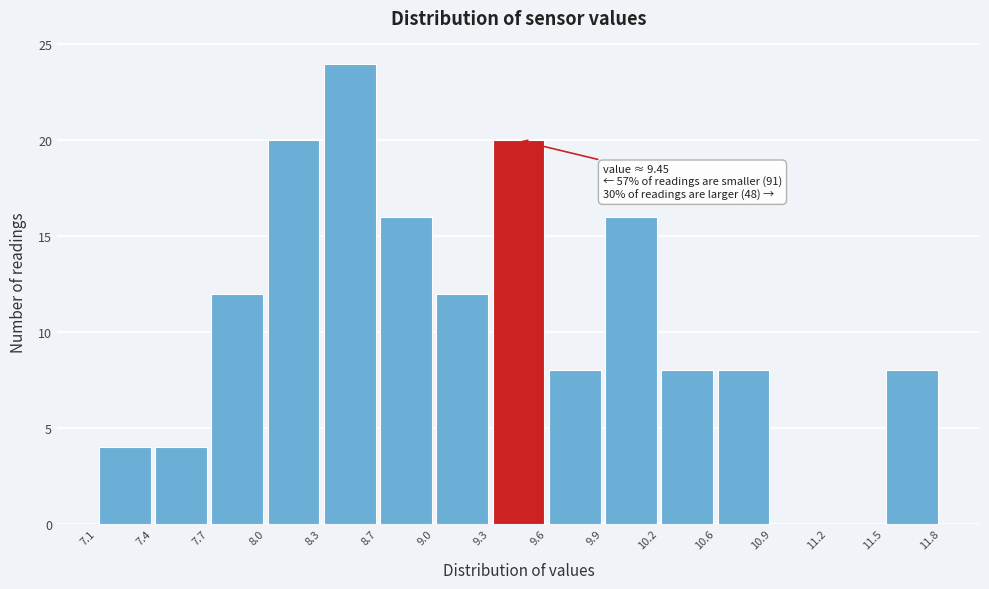

Which range on the x-axis has the tallest bar?

8.3 to 8.7